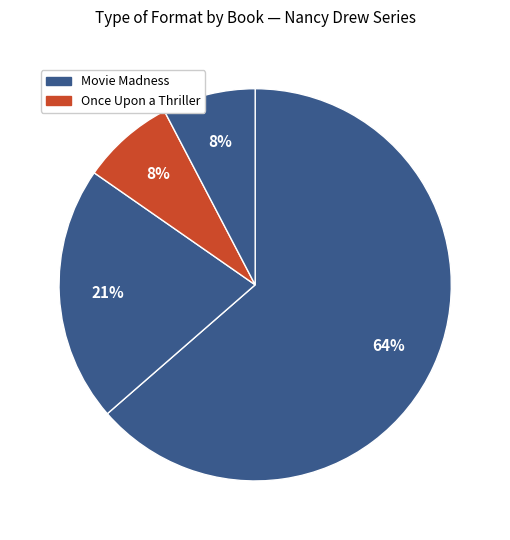

How many segments does this pie chart have?

4